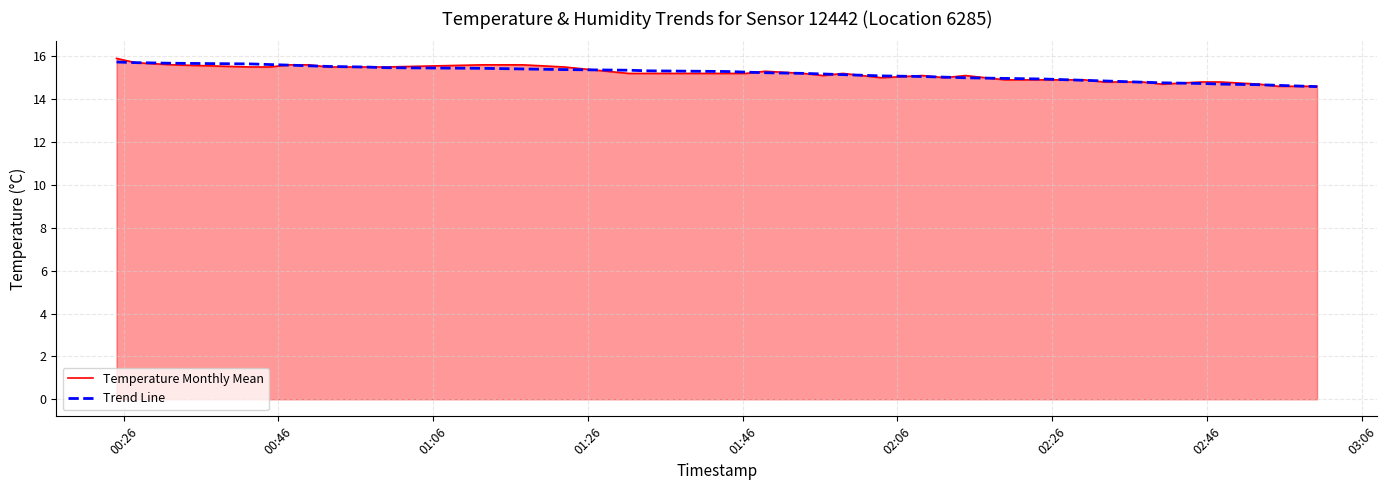

What is the smallest value displayed?

14.6